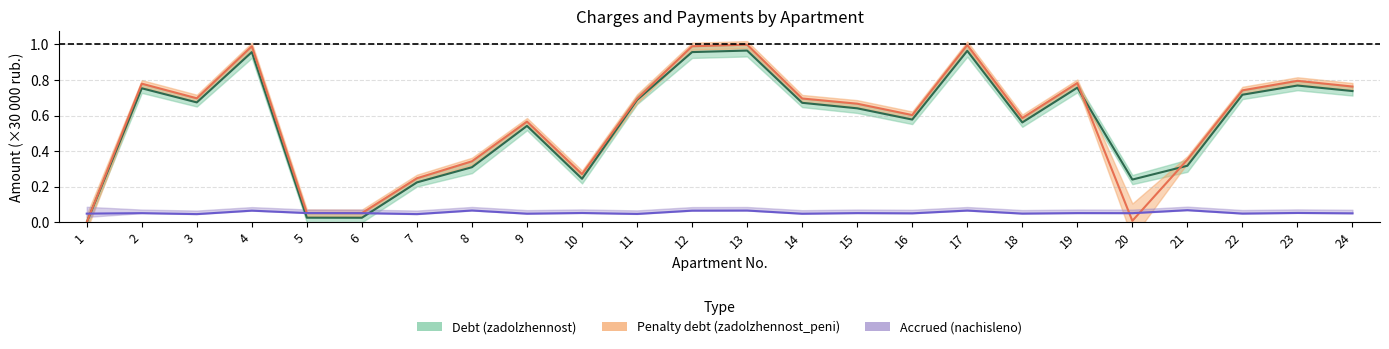

Is it true that penalty line equals 0.3 at 24?

False